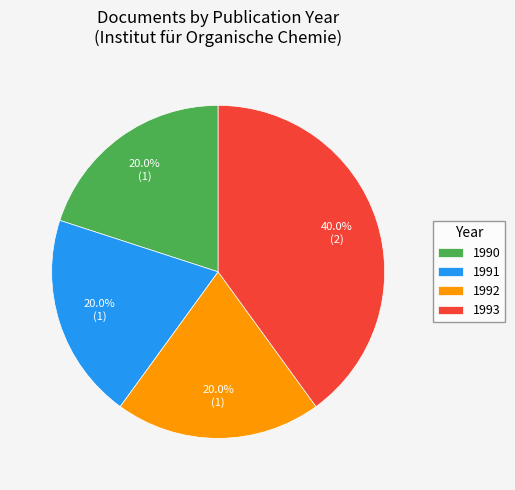

Which category has the biggest portion of the pie?

1993